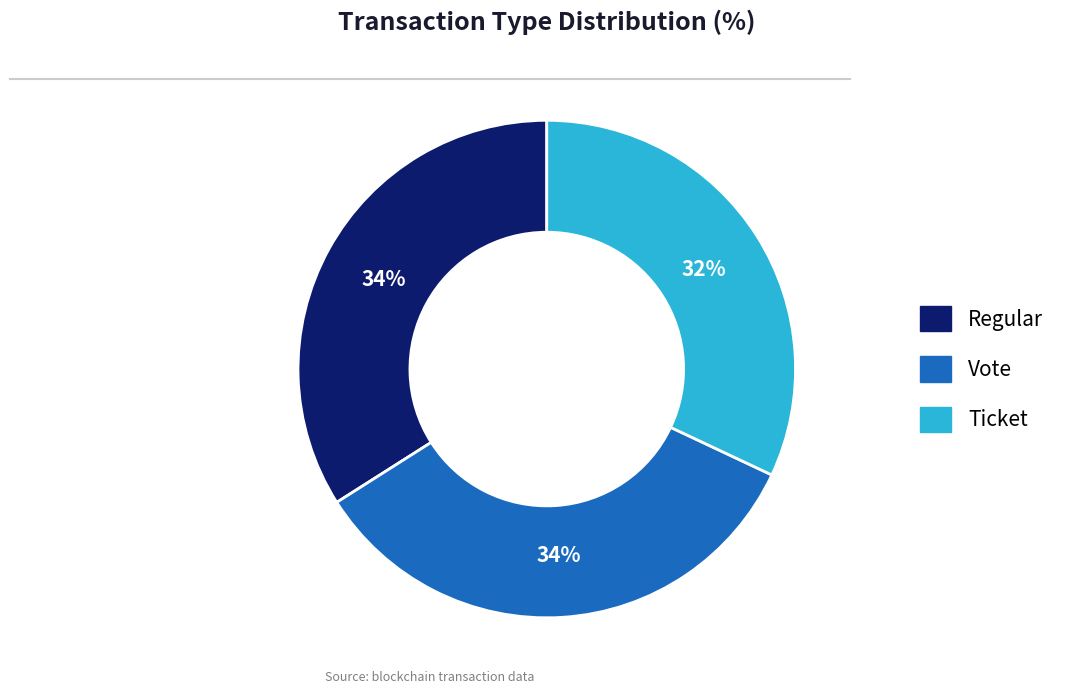

Approximately how many times larger is the value at Ticket compared to Vote?

0.9